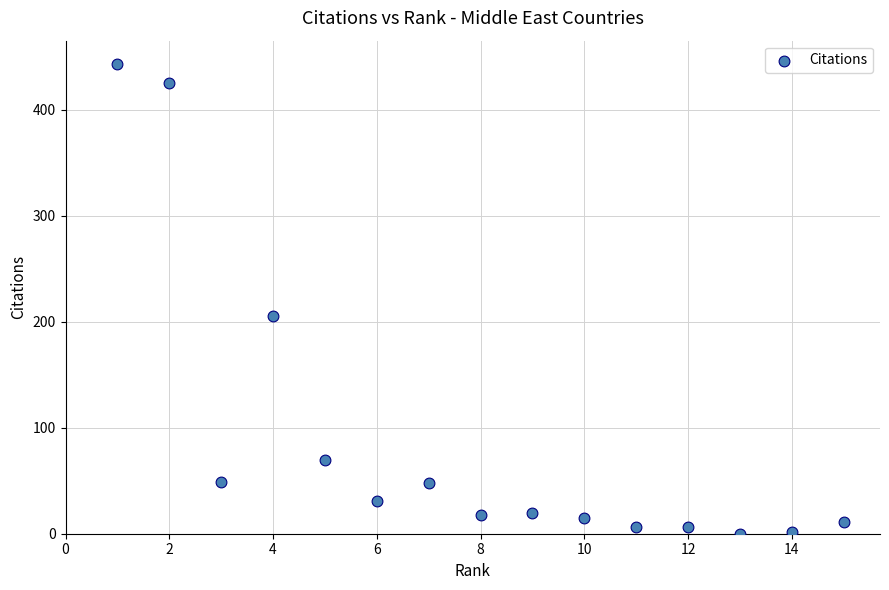

What is the range of Y values (max minus min)?

443